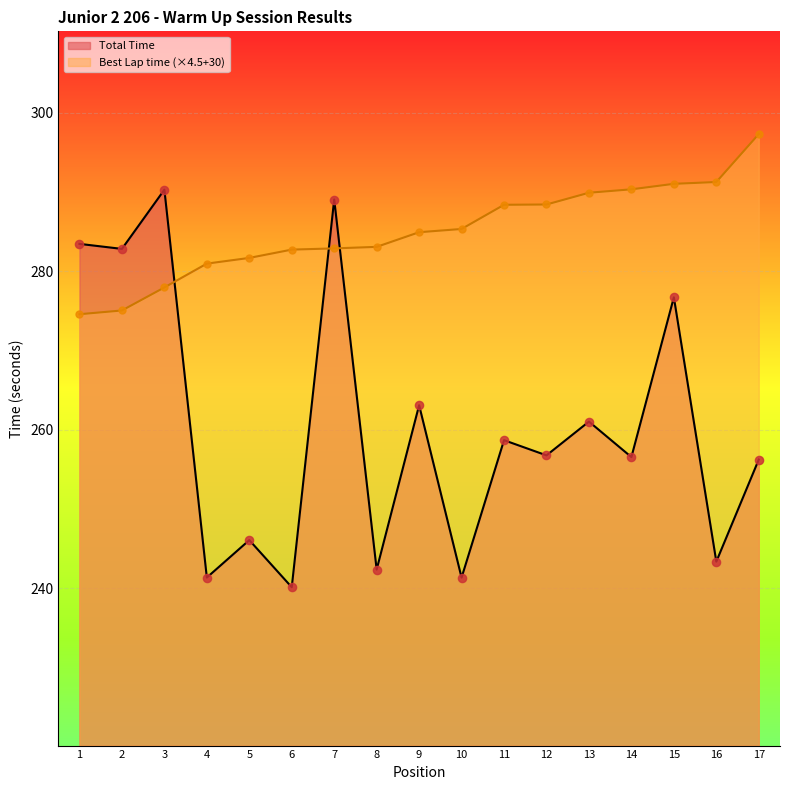

Rank the series by their average value, from highest to lowest.

Best Lap time (×4.5+30), Total Time